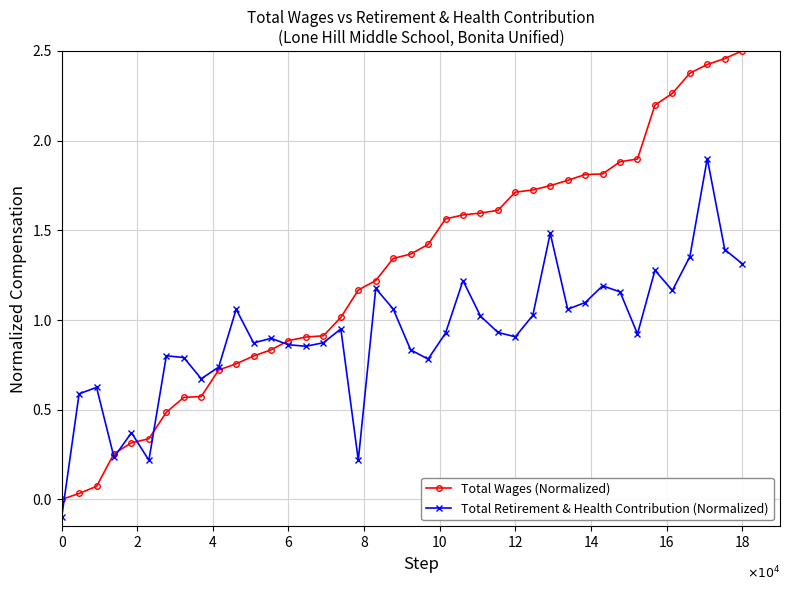

Which series has the largest total across all categories?

Total Wages (Normalized)